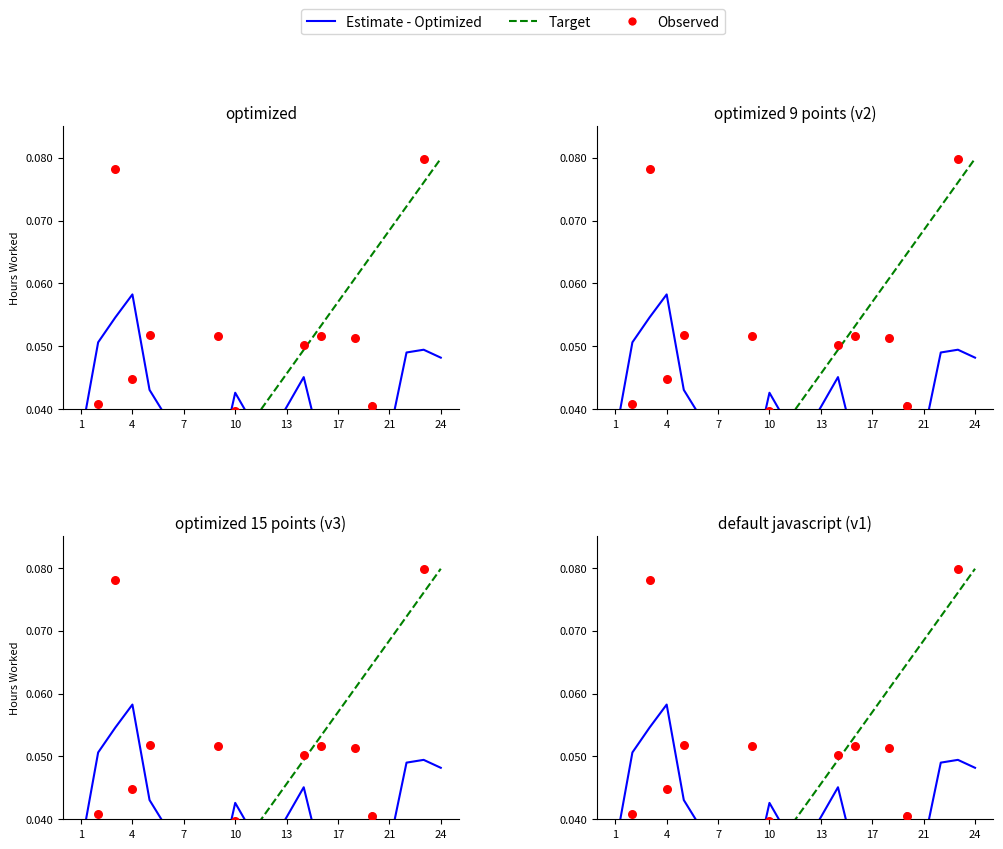

Which series reaches the maximum Y coordinate?

Target